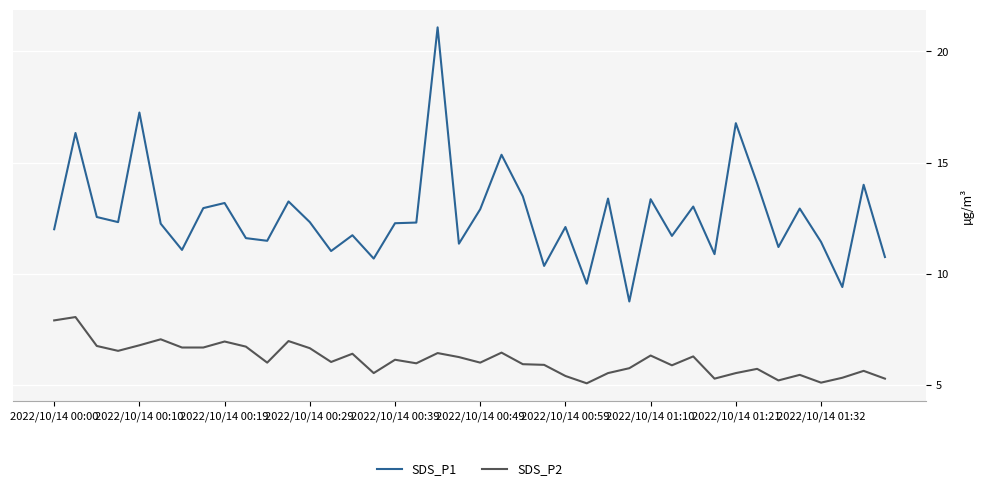

Which series has the widest spread of values?

SDS_P1